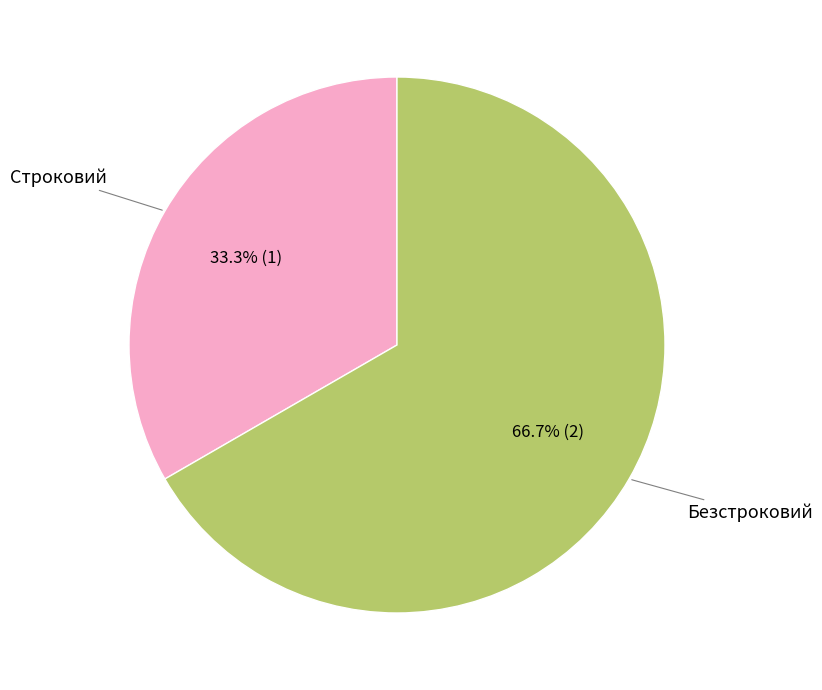

Count the number of slices in the pie.

2